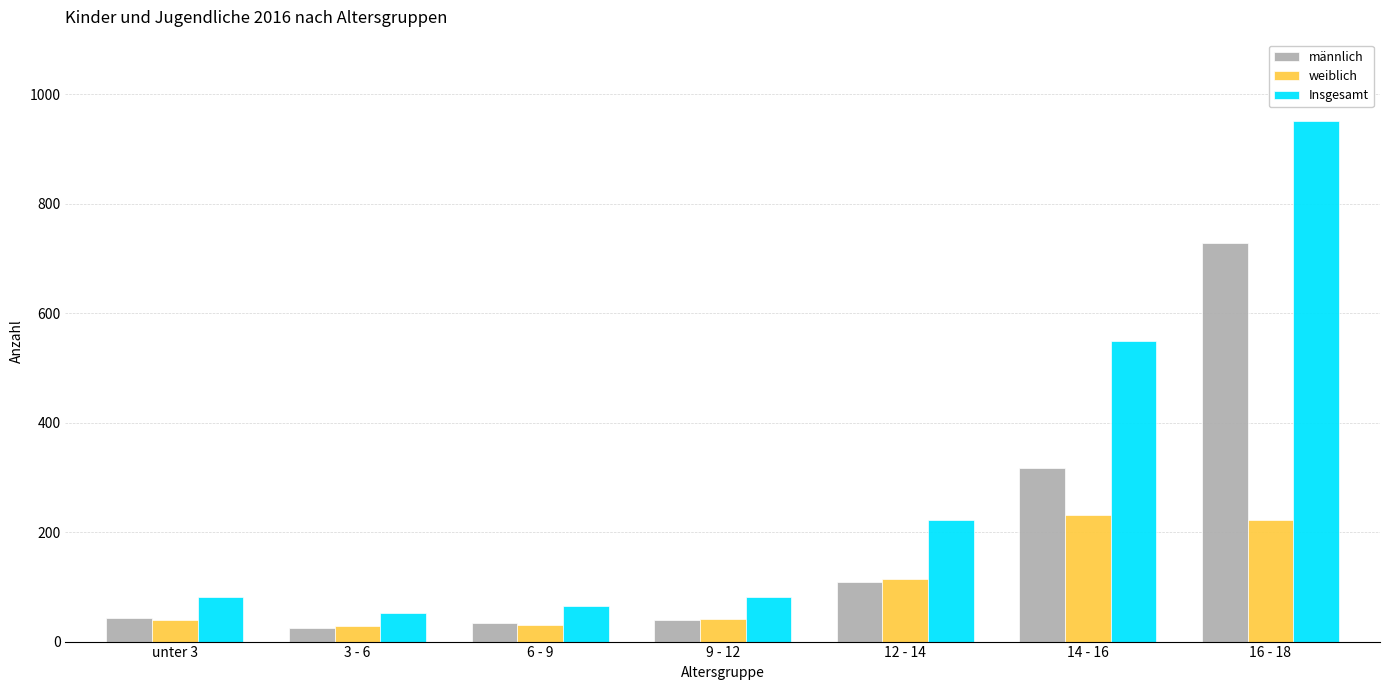

At which label is männlich closest to 376?

14 - 16